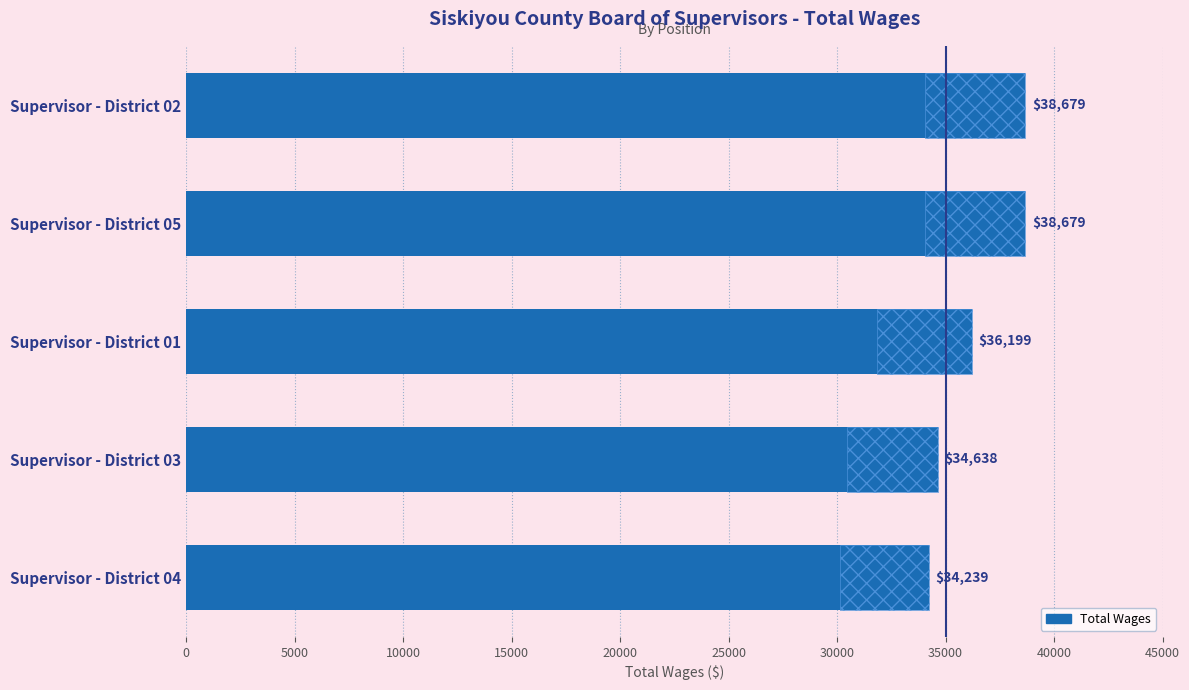

The chart shows a value of 58255 at Supervisor - District 04. True or false?

False